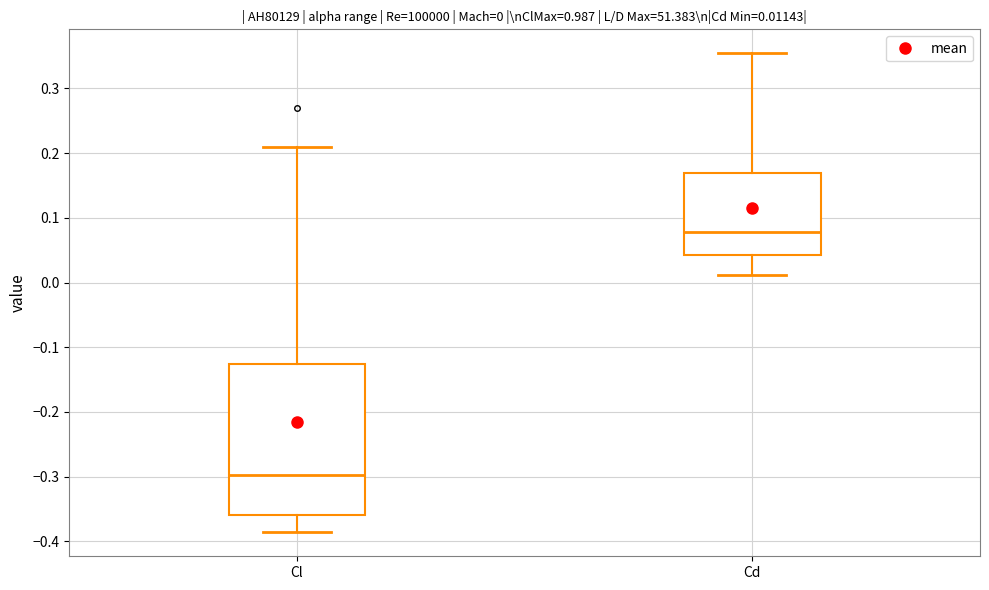

Which box has the highest median line?

Cd